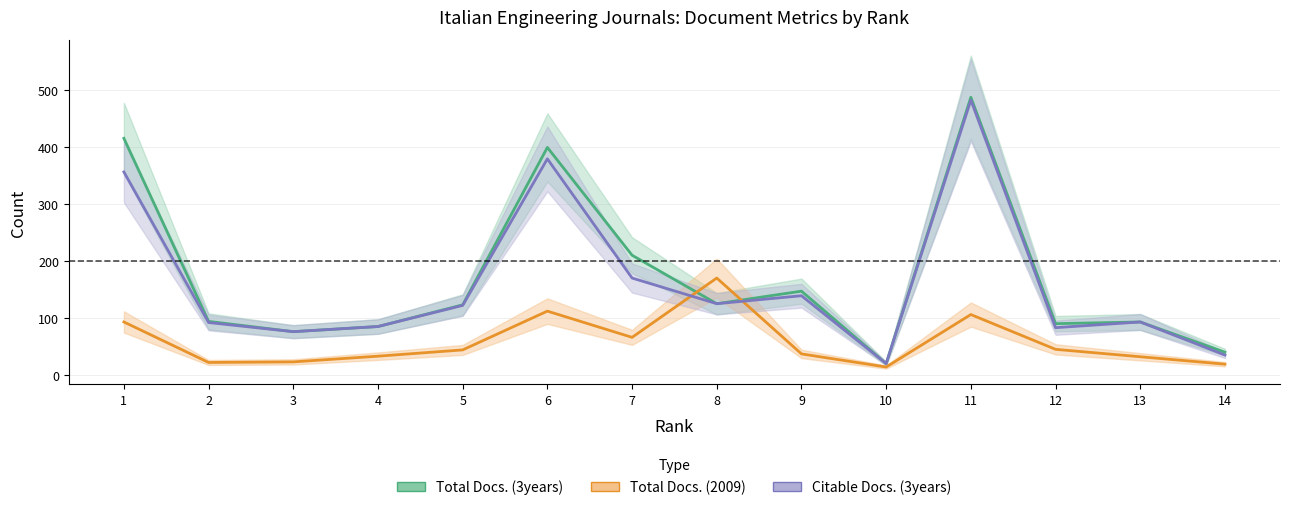

True or false: Total Docs. (3years) and Citable Docs. (3years) intersect in this chart.

False